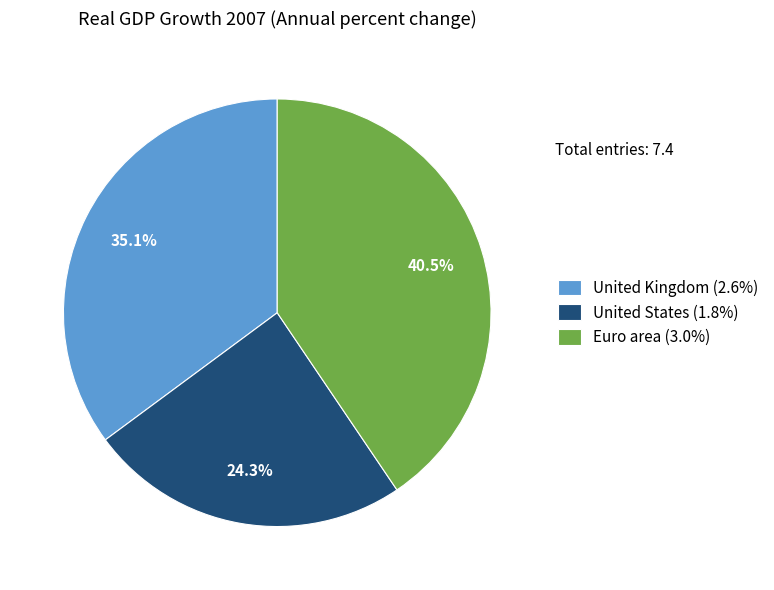

What is the total percentage of United Kingdom and United States?

59.5%